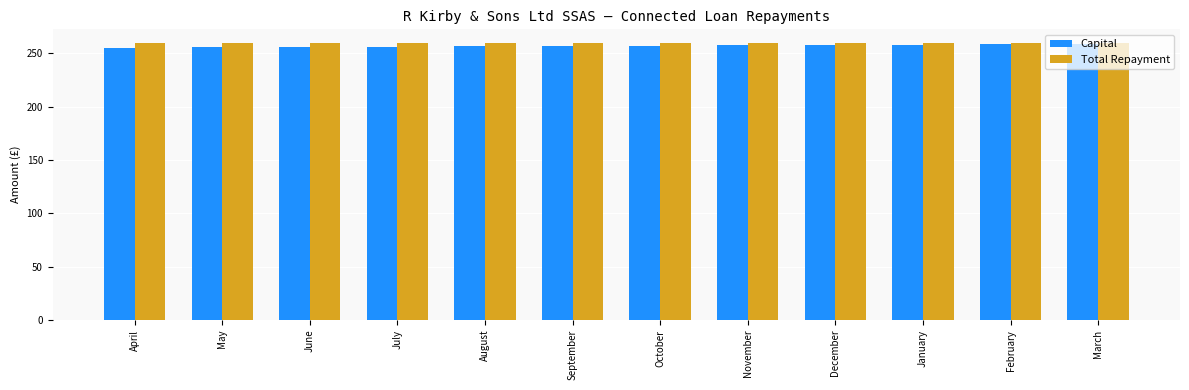

True or false: Capital has a value of 99.8 at August.

False